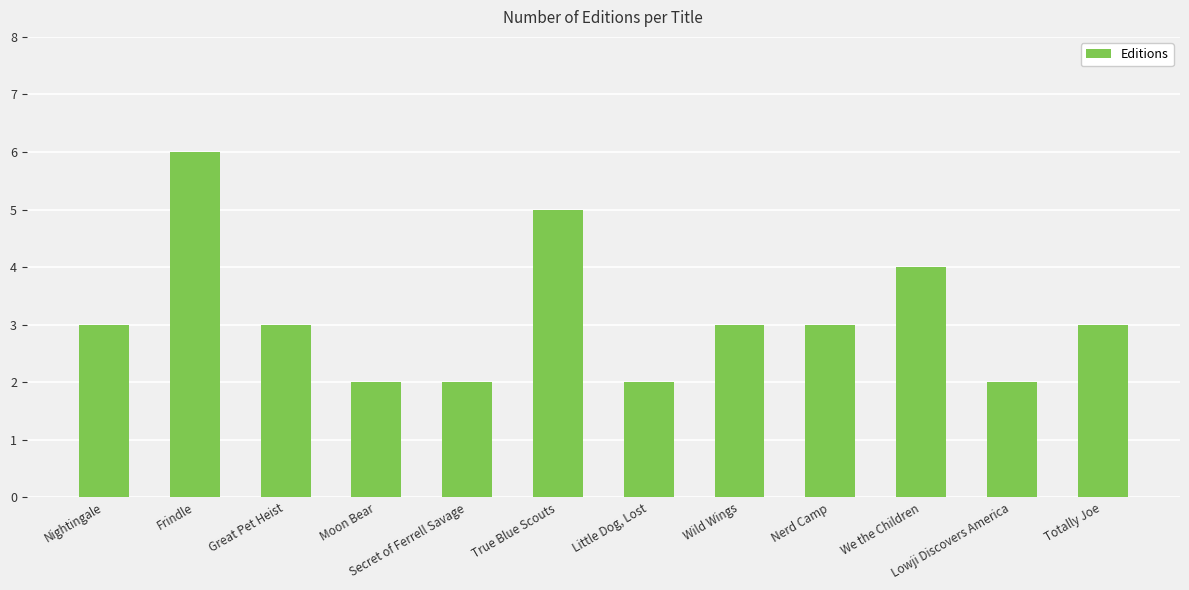

How many distinct data groups are displayed?

1